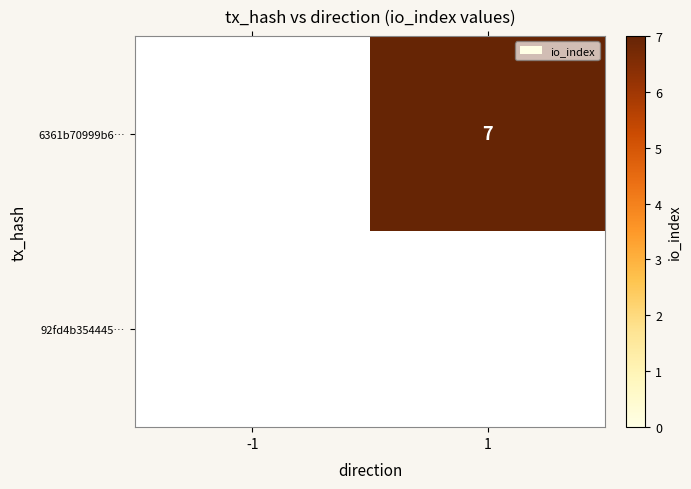

The value of 6361b70999b6… at 1 is 12. True or false?

False